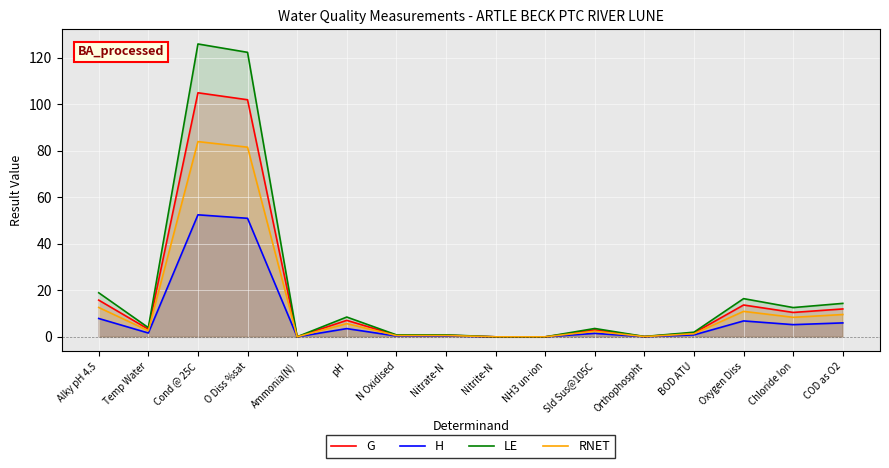

What is the label of the 16th point from the right?

Alky pH 4.5